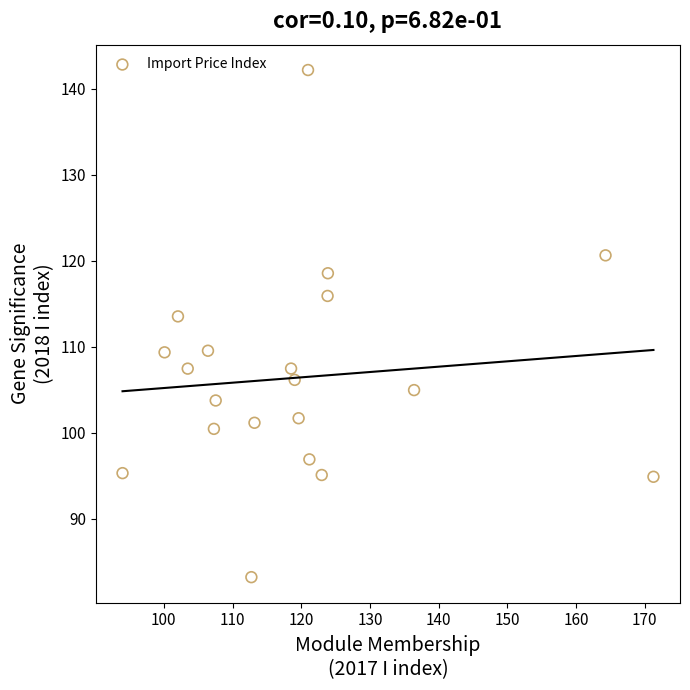

What Y value in the scatter plot is closest to 112?

113.5